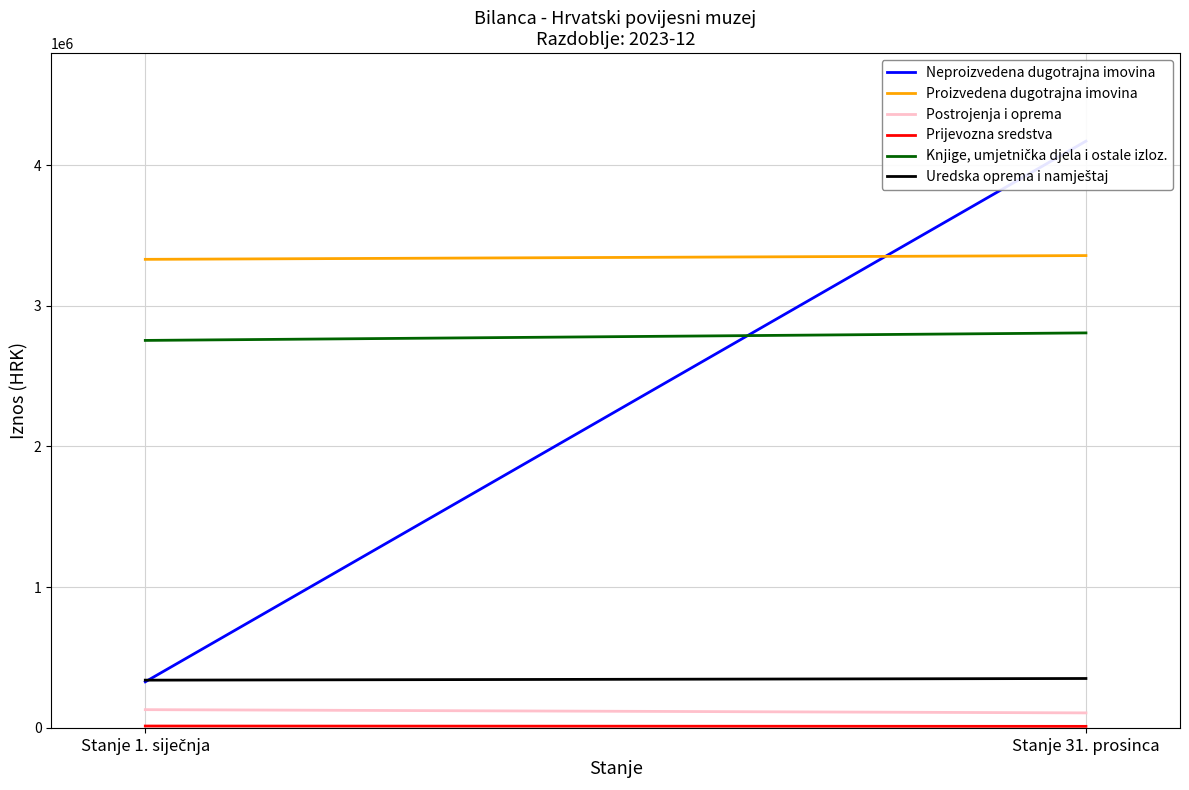

Which has a higher value, Stanje 31. prosinca or Stanje 1. siječnja?

Stanje 31. prosinca